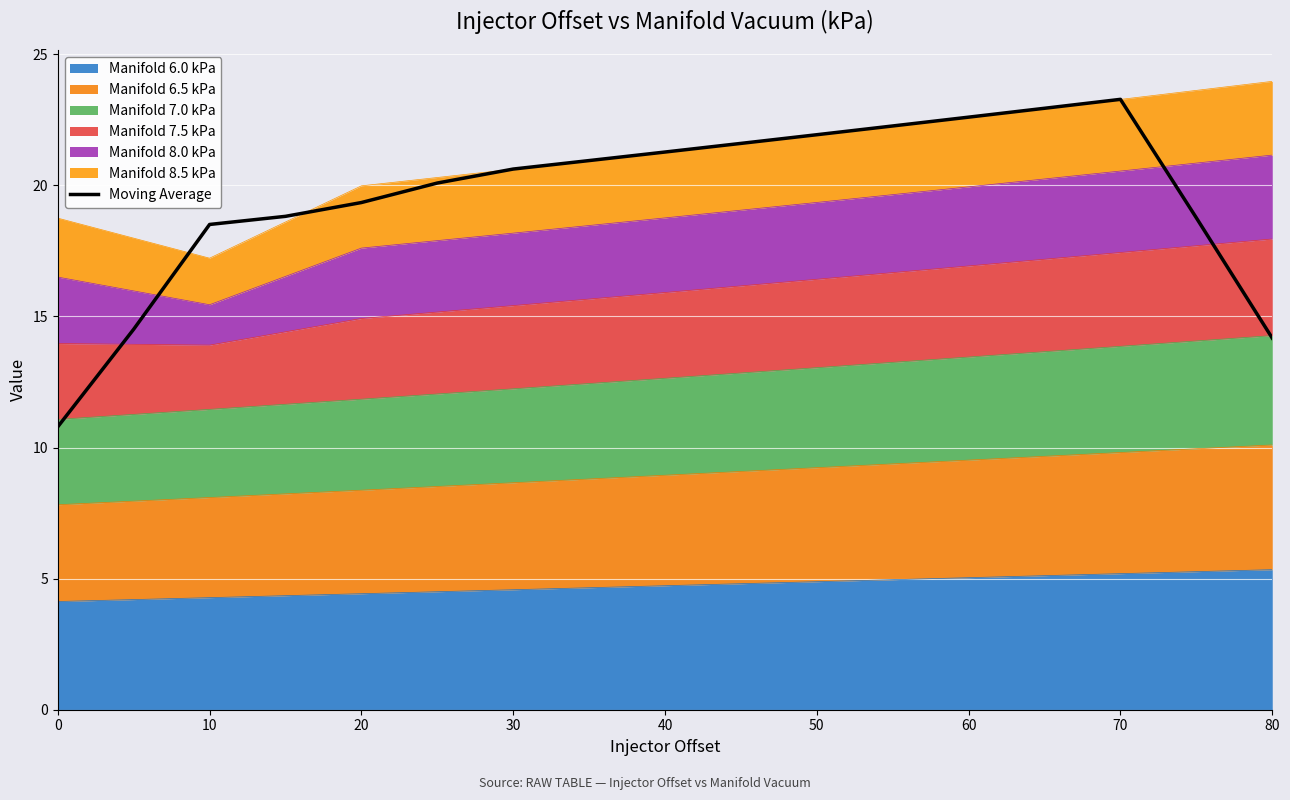

Reading left to right, transcribe all the data shown in this chart.

10.8	14.5	18.5	18.8	19.3	20.1	20.6	20.9	21.3	21.6	21.9	22.3	22.6	22.9	23.3	18.8	14.2